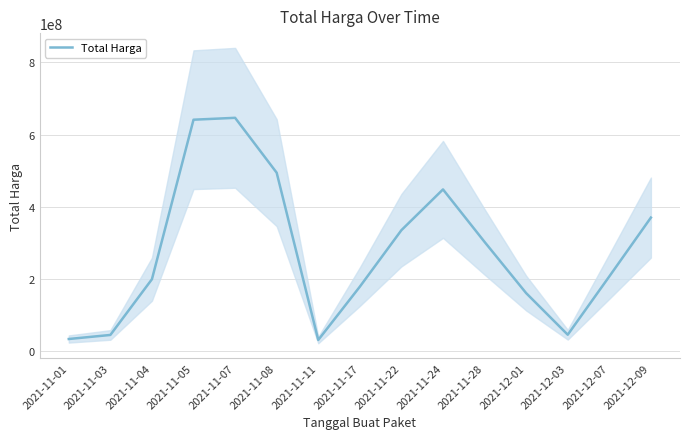

Is it true that the value at 2021-11-07 is 646533346.7?

True